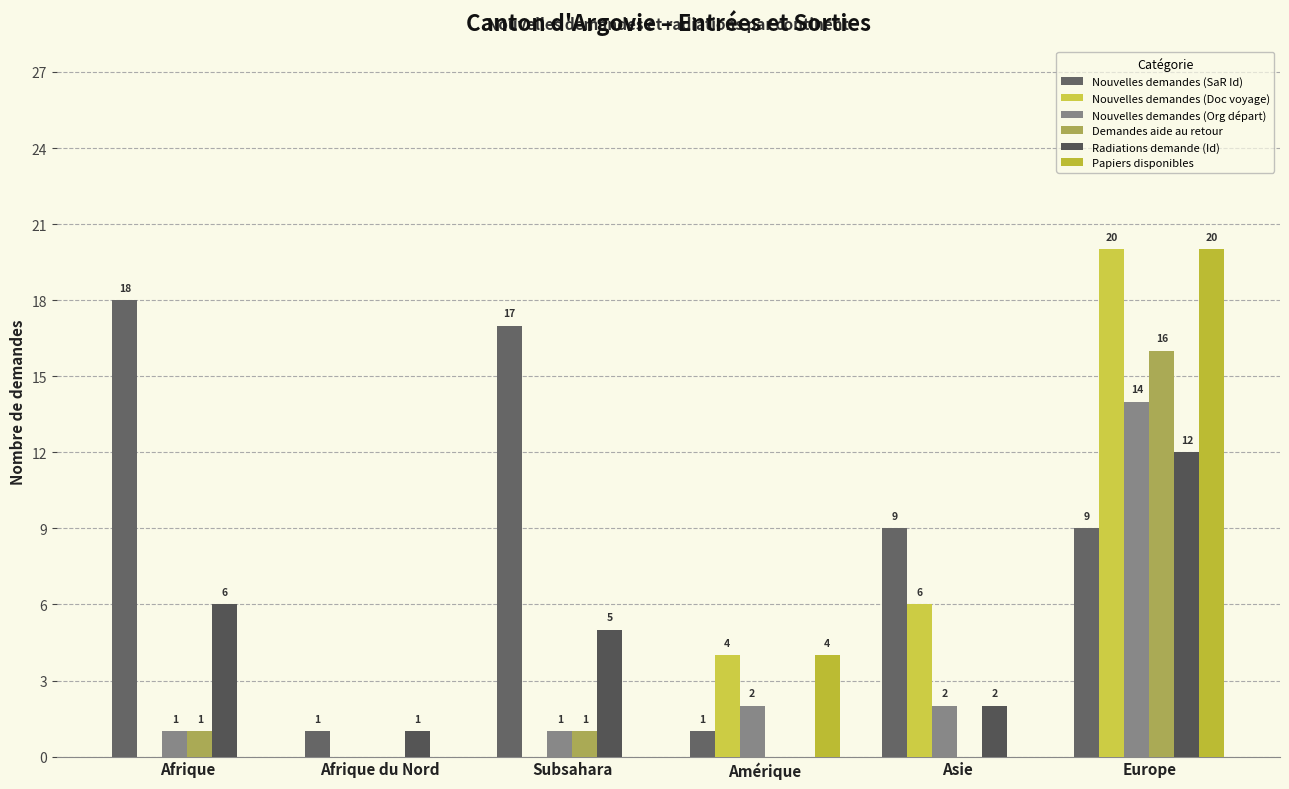

At which category is the sum across all series the highest?

Europe